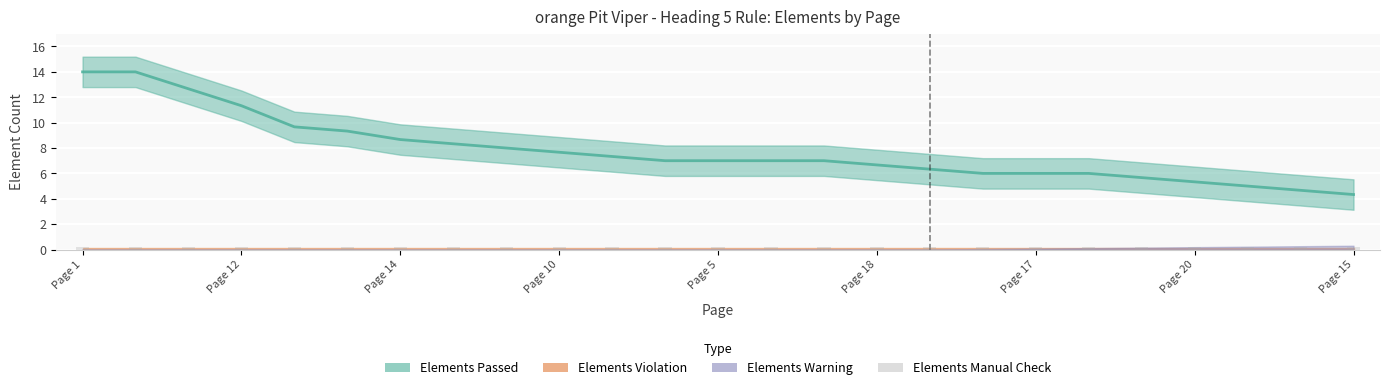

Is it true that Elements Violation equals 0 at Page 23?

True